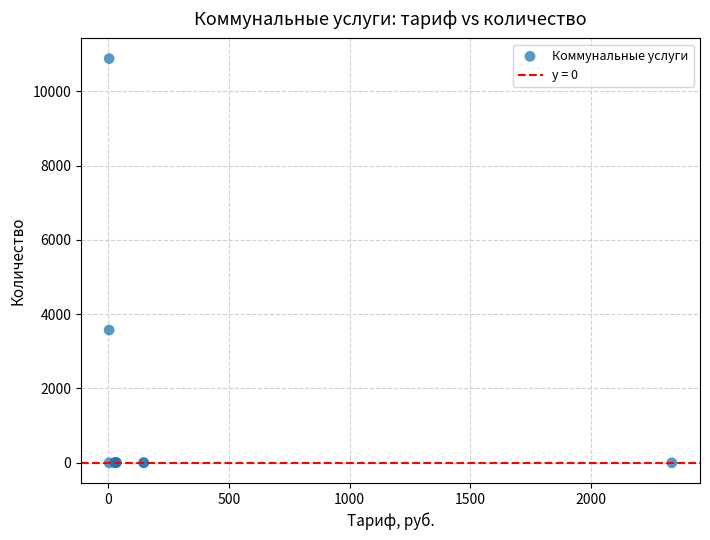

What Y value in the scatter plot is closest to 5440?

3573.3